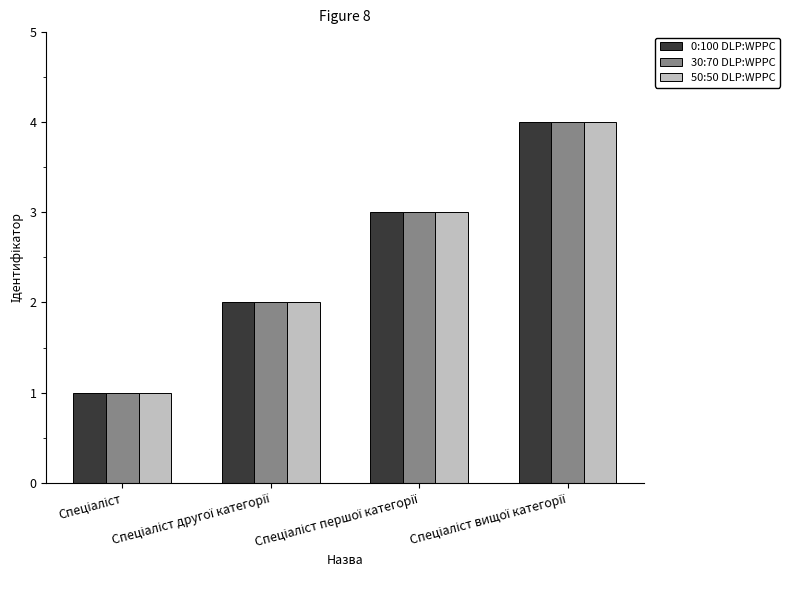

How many bars are there in total?

12